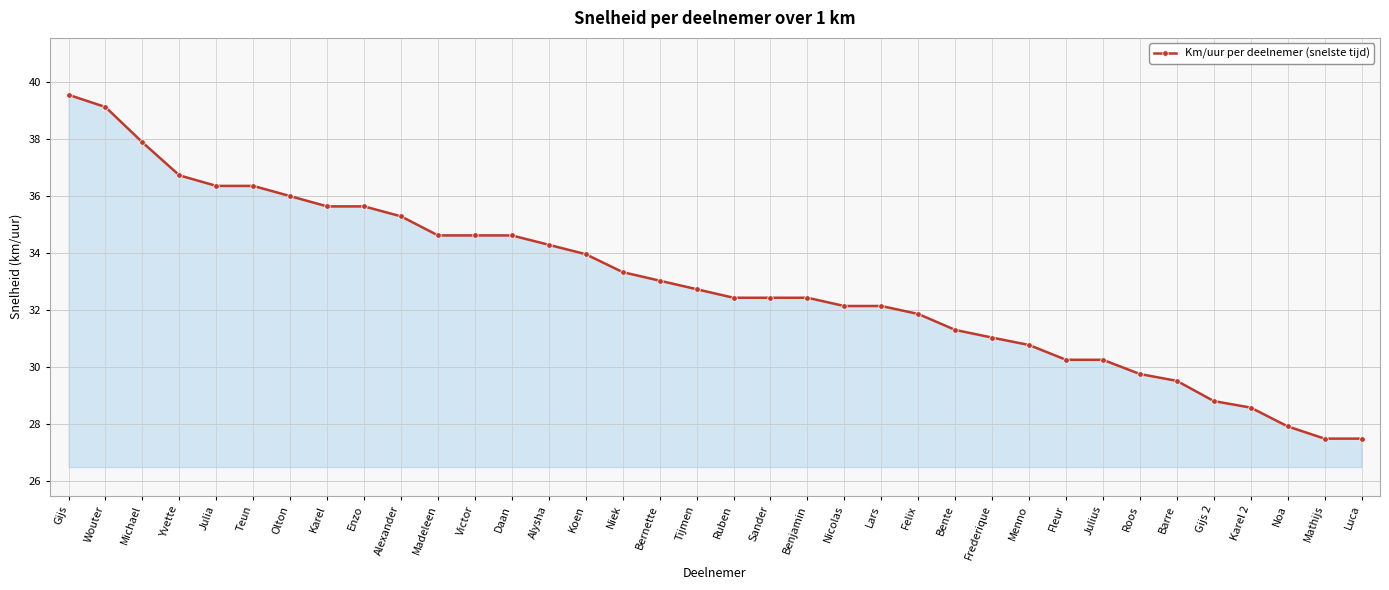

What is the value of the 13th point from the left?

34.6